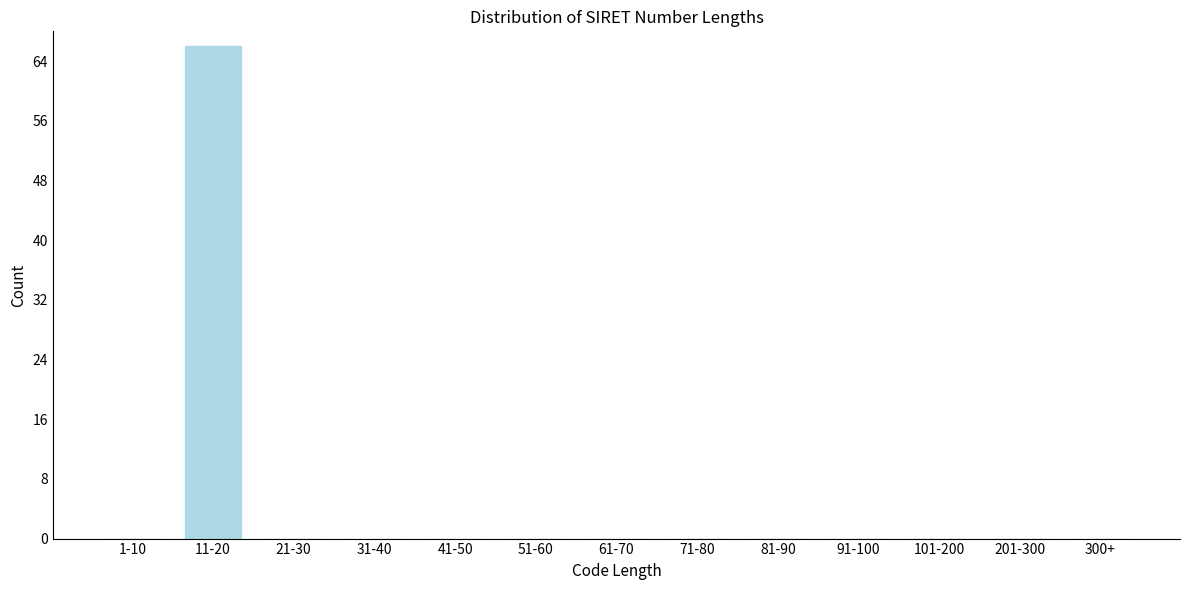

Reading left to right, transcribe all the data shown in this chart.

1-10=0	11-20=66	21-30=0	31-40=0	41-50=0	51-60=0	61-70=0	71-80=0	81-90=0	91-100=0	101-200=0	201-300=0	300+=0